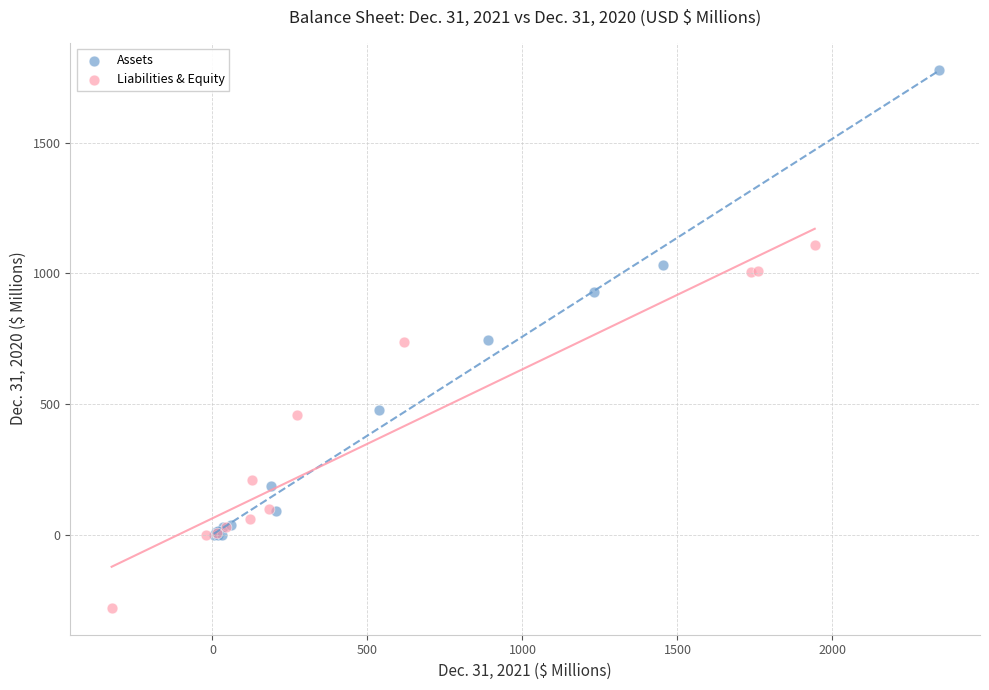

Which series contains the lowest Y value?

Liabilities & Equity